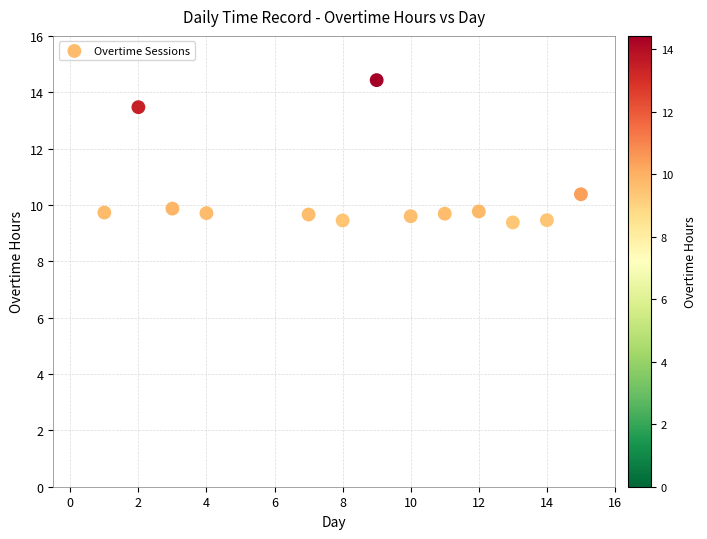

What Y value in the scatter plot is closest to 11?

10.4